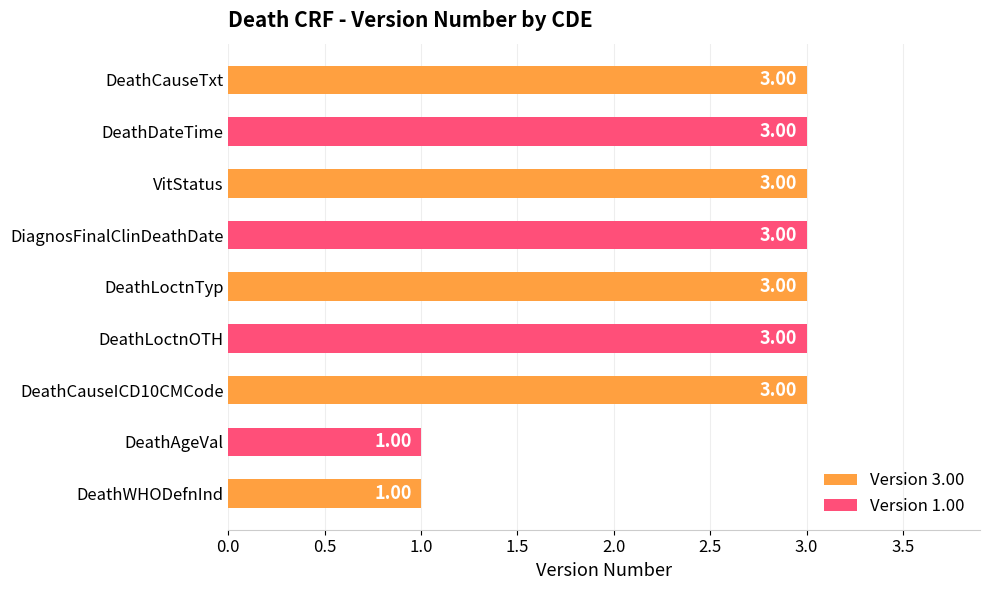

What is the label of the 6th bar from the bottom?

DiagnosFinalClinDeathDate